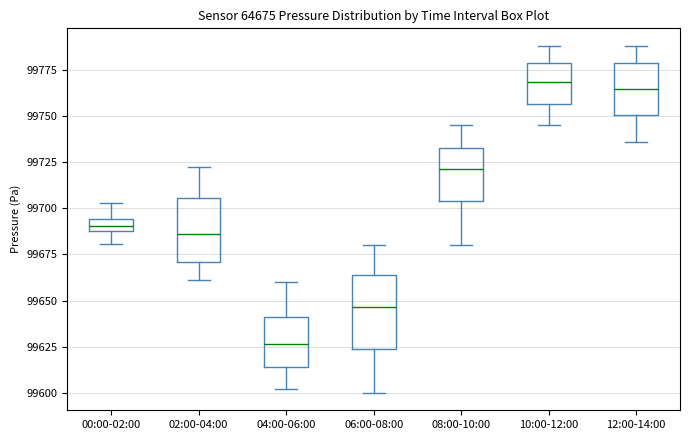

Which box is the tallest, from its lower edge to its upper edge?

06:00-08:00